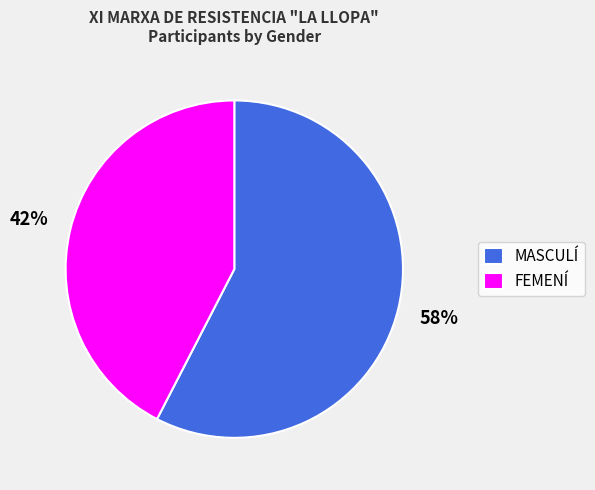

To the nearest percent, what is the combined percentage of FEMENÍ and MASCULÍ?

100%